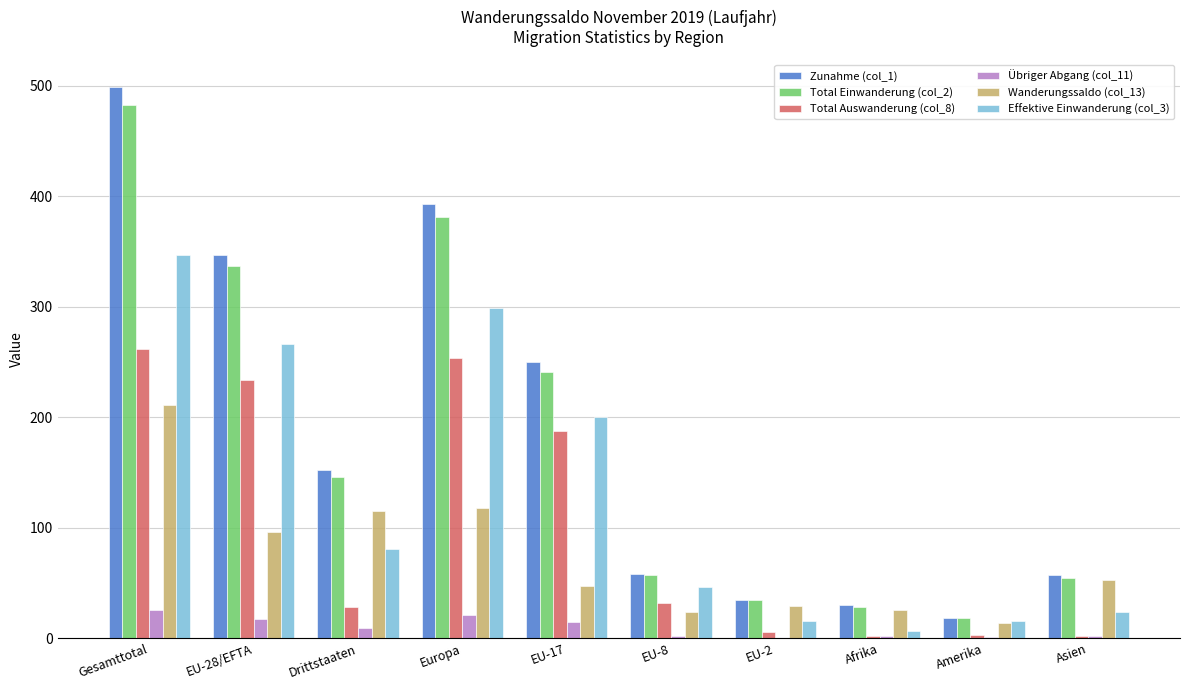

Which label corresponds to the largest value in the chart?

Gesamttotal